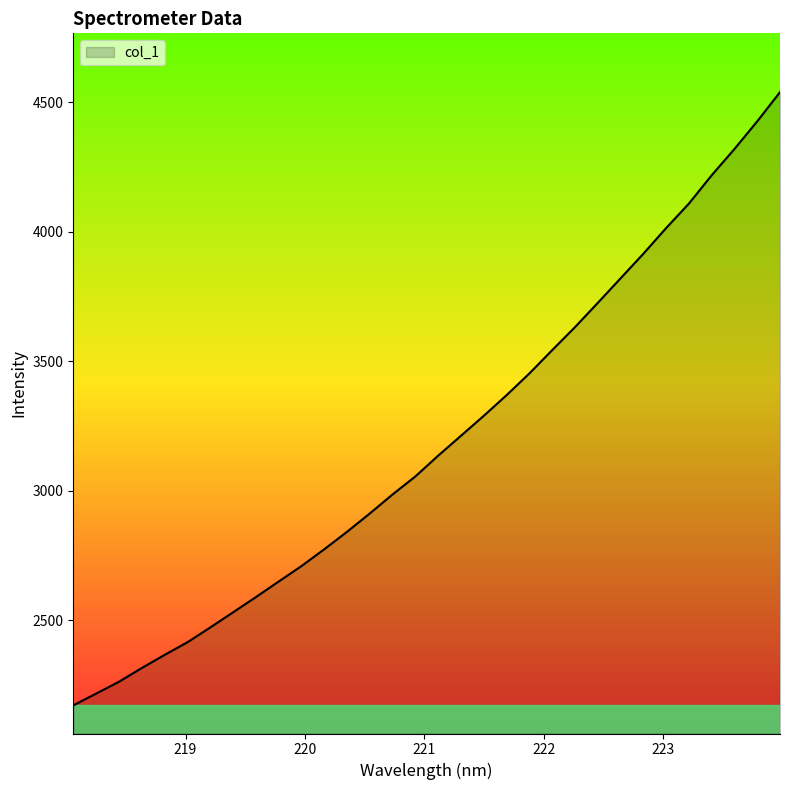

What is the smallest value displayed?

2172.4